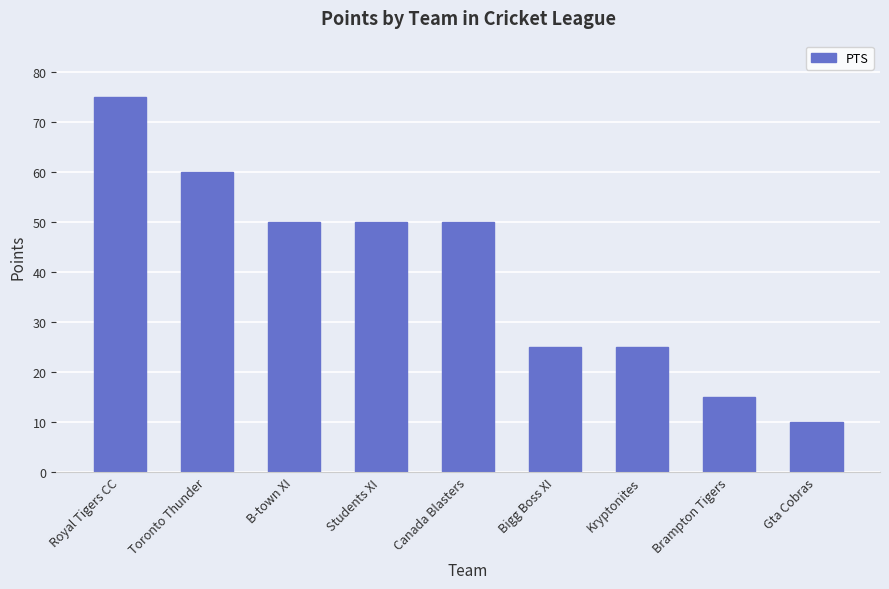

The chart shows a value of 15 at Kryptonites. True or false?

False